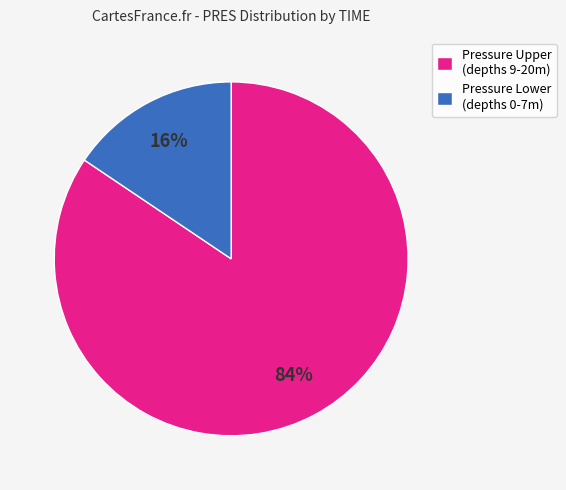

Do Pressure Upper (depths 9-20m) and Pressure Lower (depths 0-7m) together represent more than half of the pie?

Yes